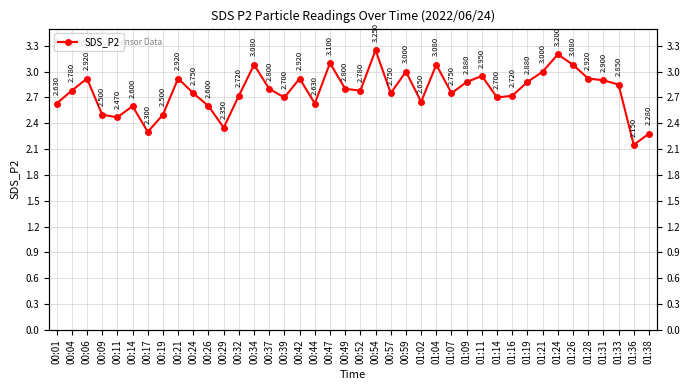

List the labels in order of value, largest first.

00:54, 01:24, 00:47, 00:34, 01:04, 01:26, 00:59, 01:21, 01:11, 00:06, 00:21, 00:42, 01:28, 01:31, 01:09, 01:19, 01:33, 00:37, 00:49, 00:04, 00:52, 00:24, 00:57, 01:07, 00:32, 01:16, 00:39, 01:14, 01:02, 00:01, 00:44, 00:14, 00:26, 00:09, 00:19, 00:11, 00:29, 00:17, 01:38, 01:36